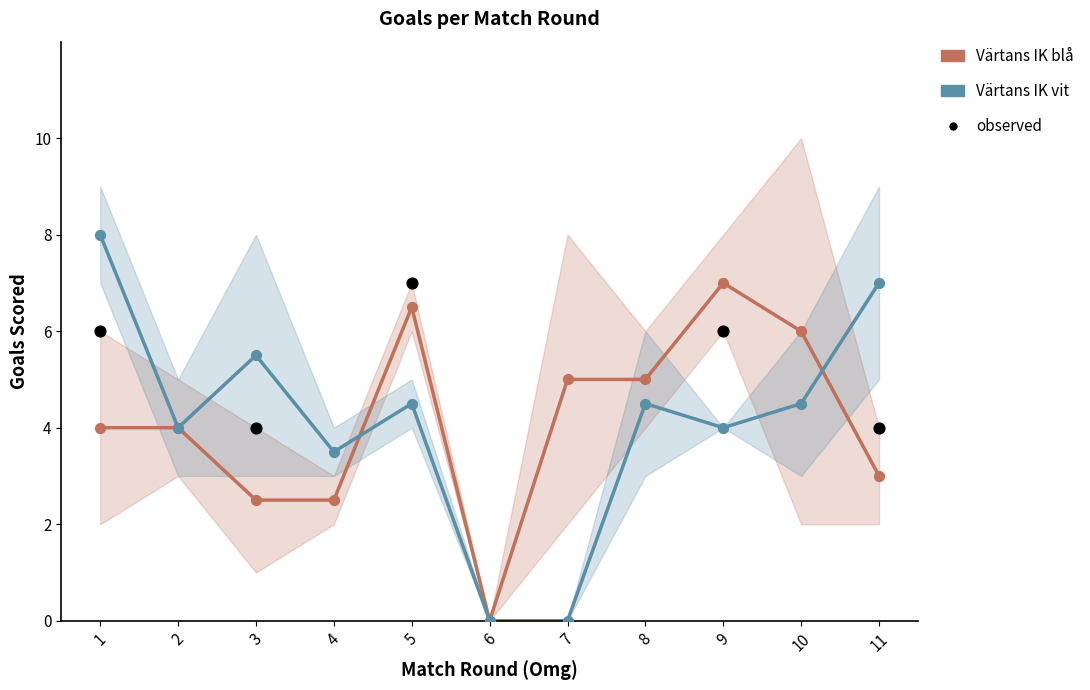

Which series has the largest total across all categories?

blå_gm